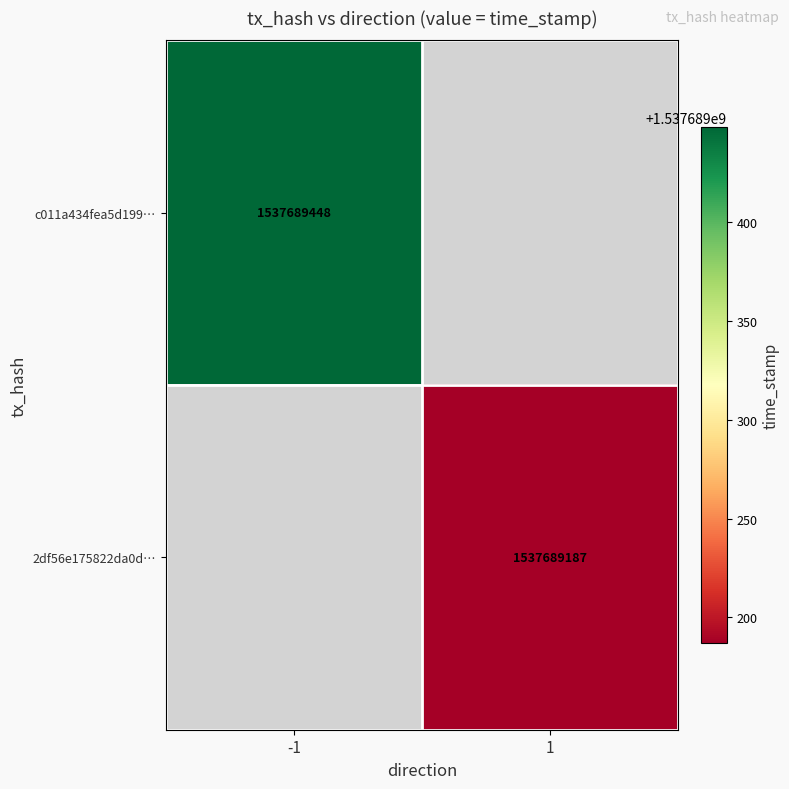

Is it true that c011a434fea5d19970106ffd0c6c9fd8b687608 equals 917147379 at time_stamp?

False